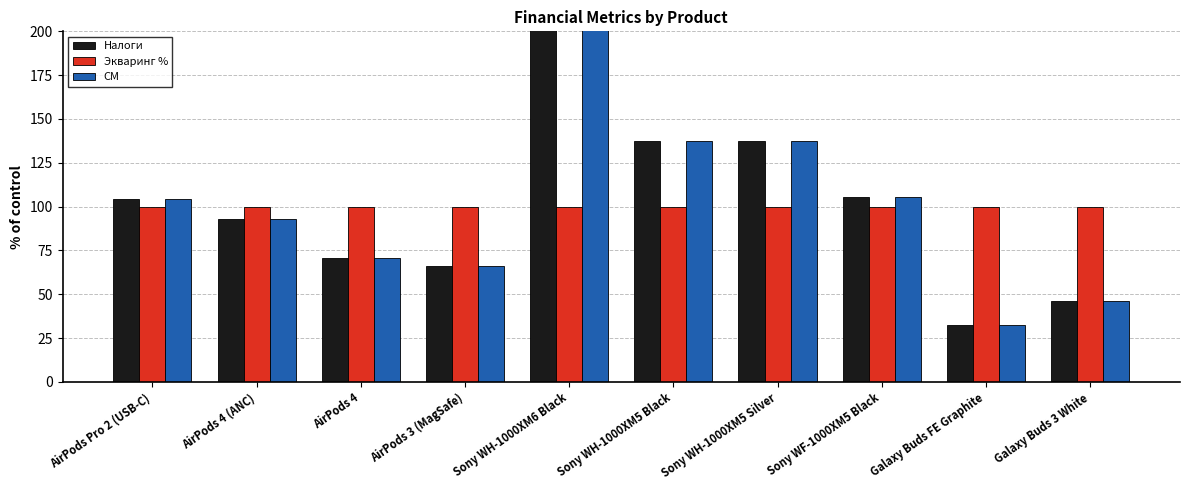

What is the label of the 7th bar from the right?

AirPods 3 (MagSafe)